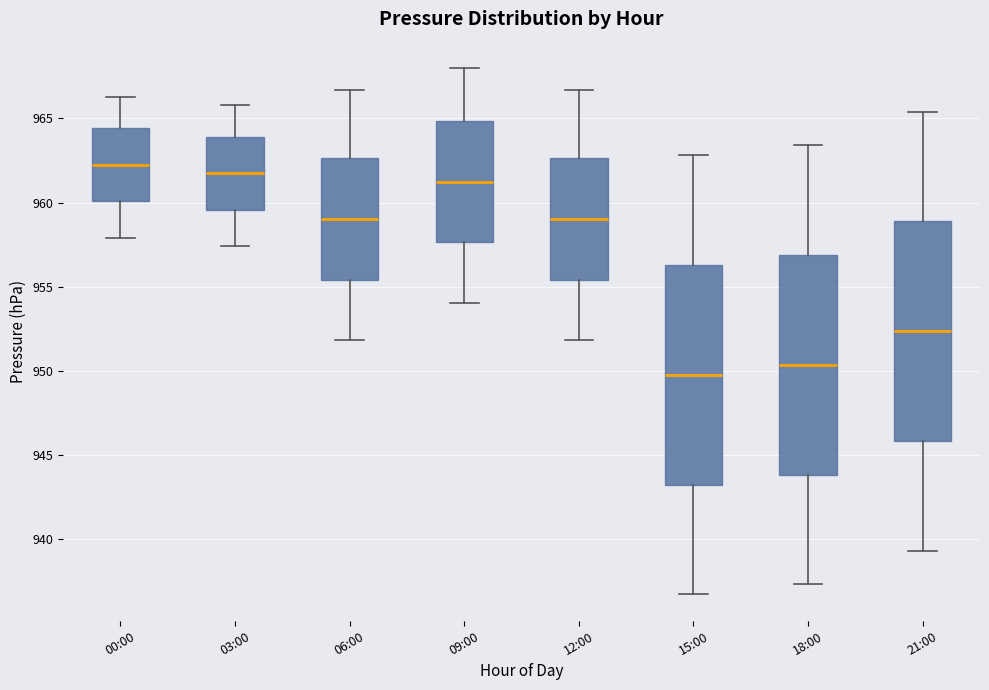

Which box's median line is the highest?

00:00